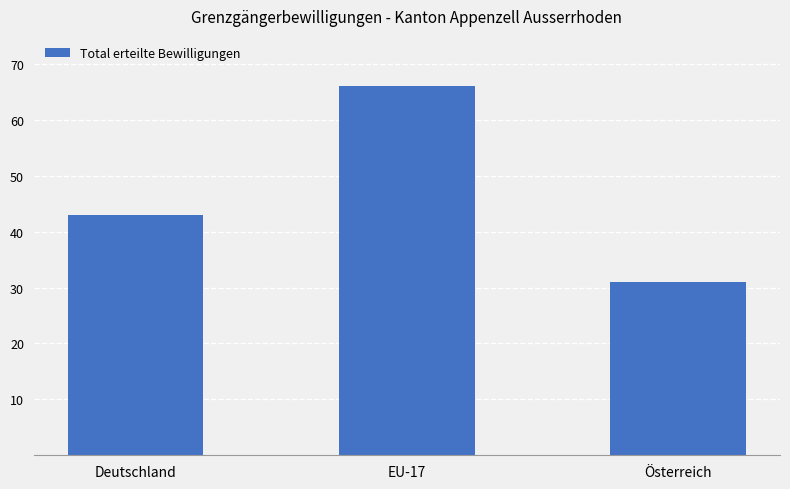

List the labels in order of value, largest first.

EU-17, Deutschland, Österreich